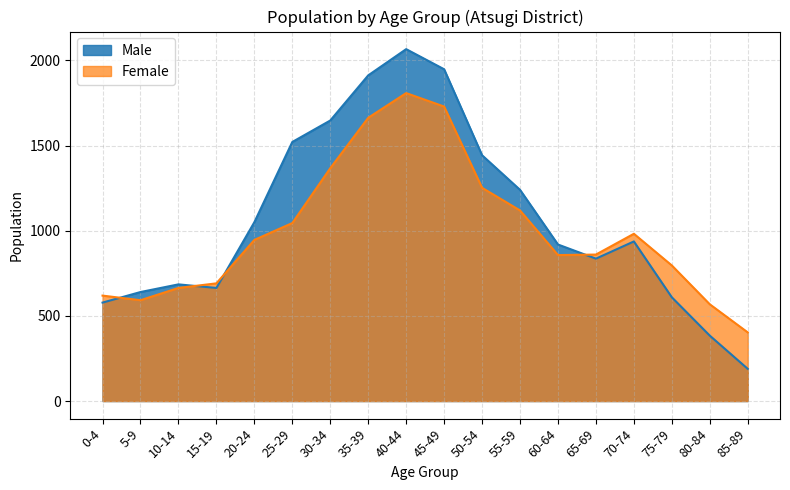

Does the chart have visible grid lines?

Yes